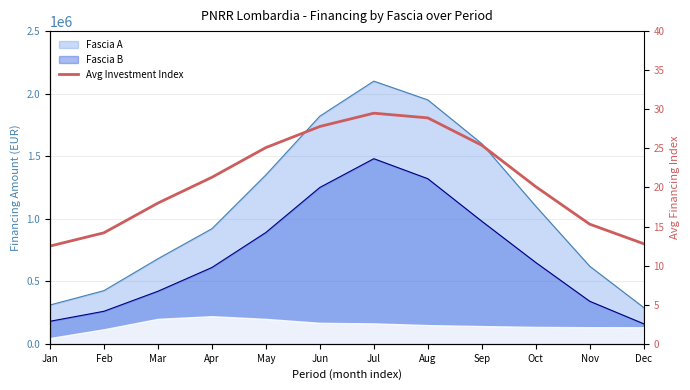

How many data points are above 21?

6